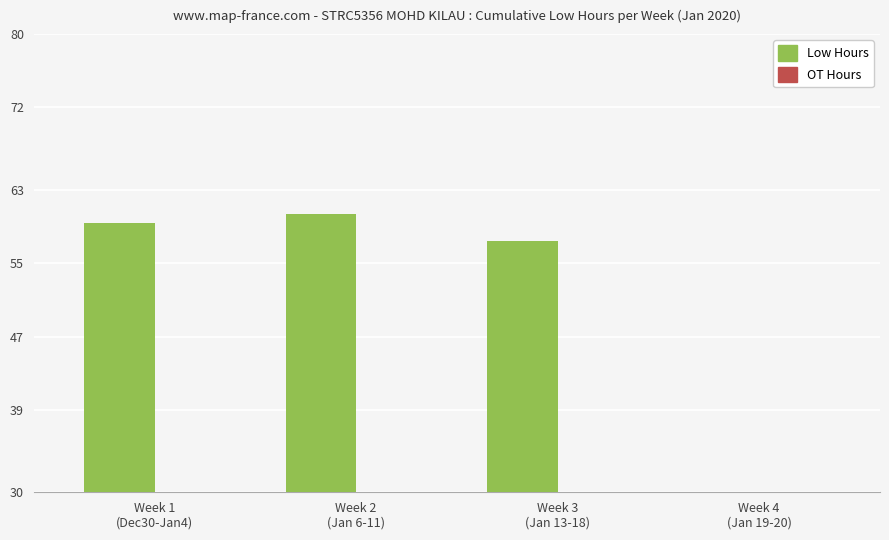

What position from the right is Week 4
(Jan 19-20)?

1